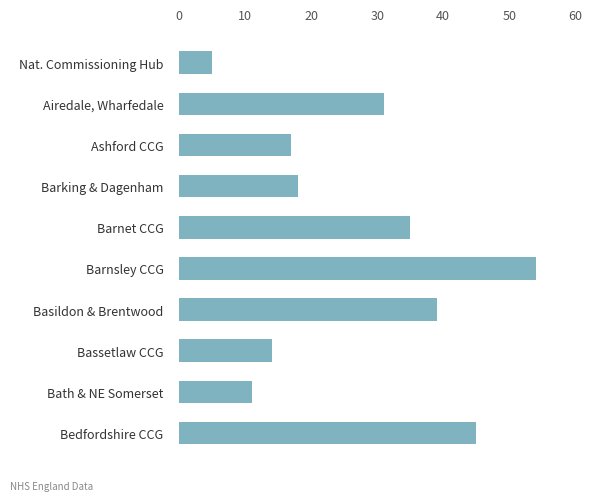

Rank the categories by value from highest to lowest.

Barnsley CCG, Bedfordshire CCG, Basildon & Brentwood, Barnet CCG, Airedale, Wharfedale, Barking & Dagenham, Ashford CCG, Bassetlaw CCG, Bath & NE Somerset, Nat. Commissioning Hub